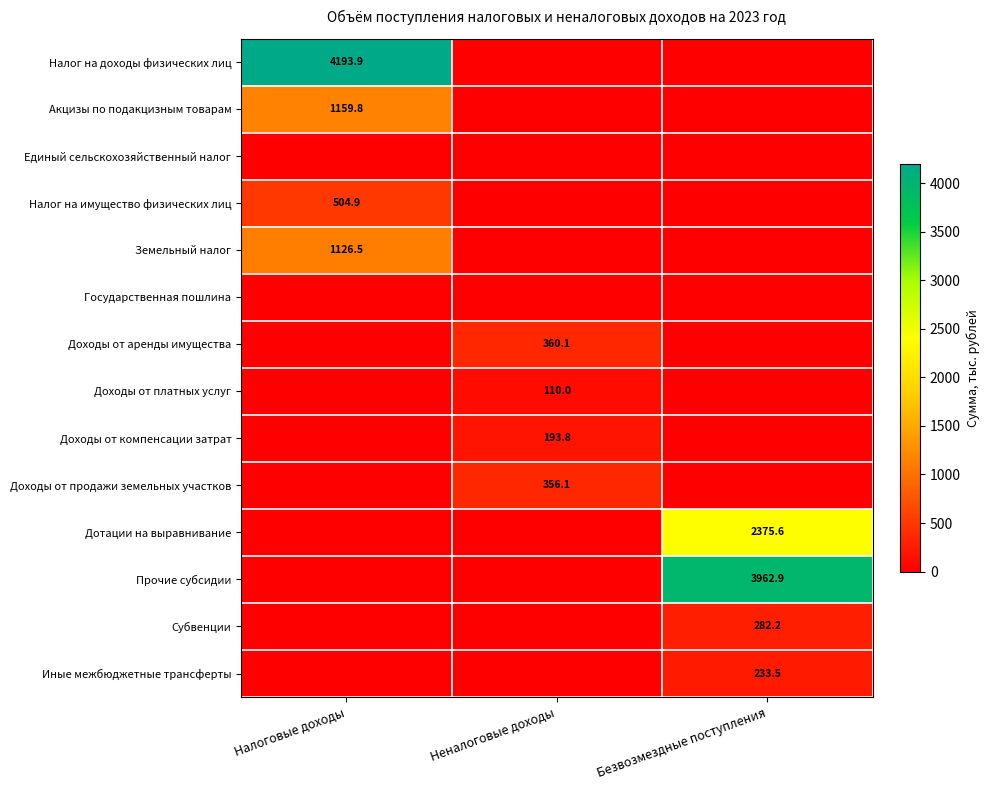

Which series has the widest spread of values?

Налог на доходы физических лиц